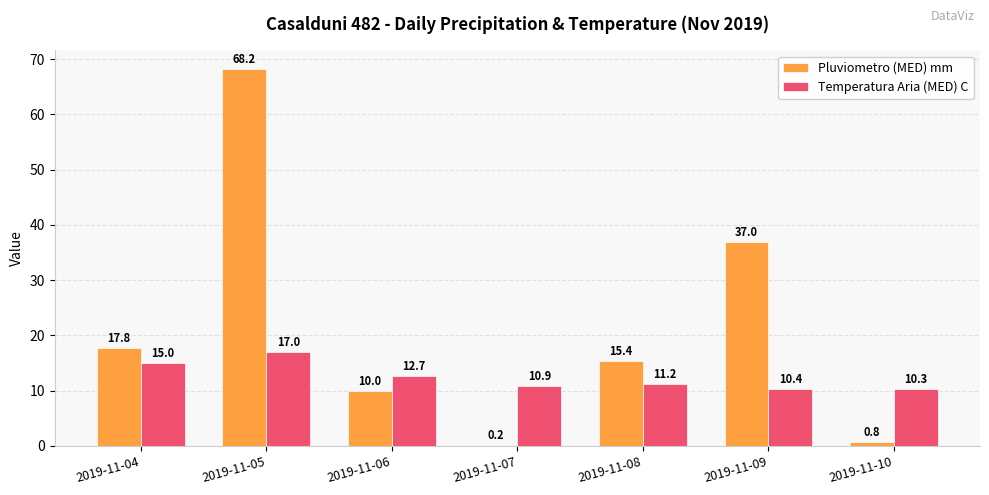

Which series changed the most between 2019-11-07 and 2019-11-08?

Pluviometro (MED) mm